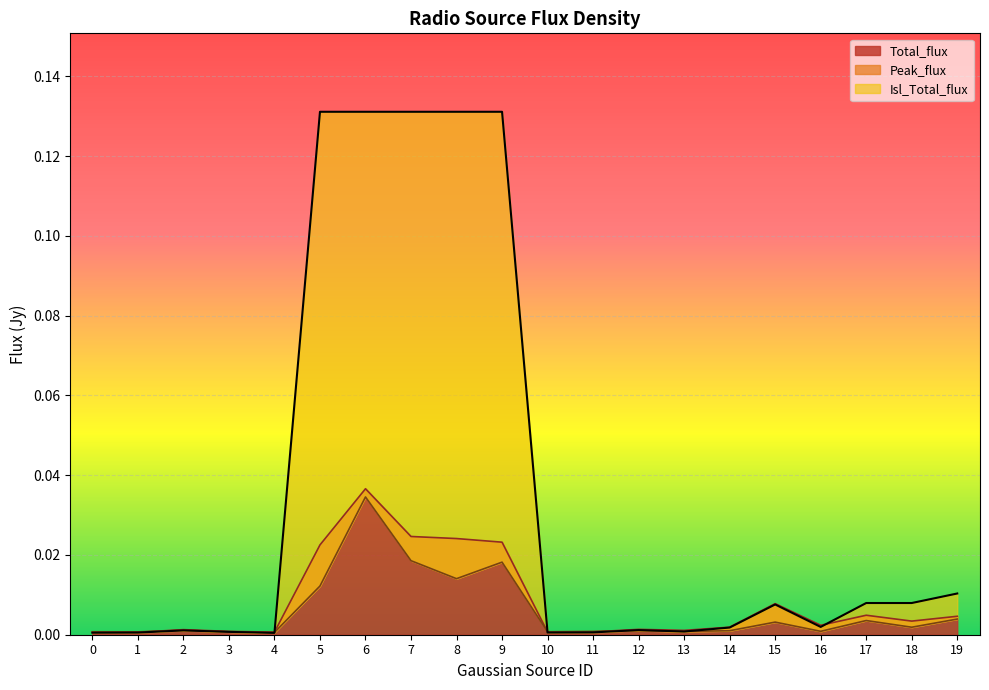

At which label does Total_flux reach its minimum?

1